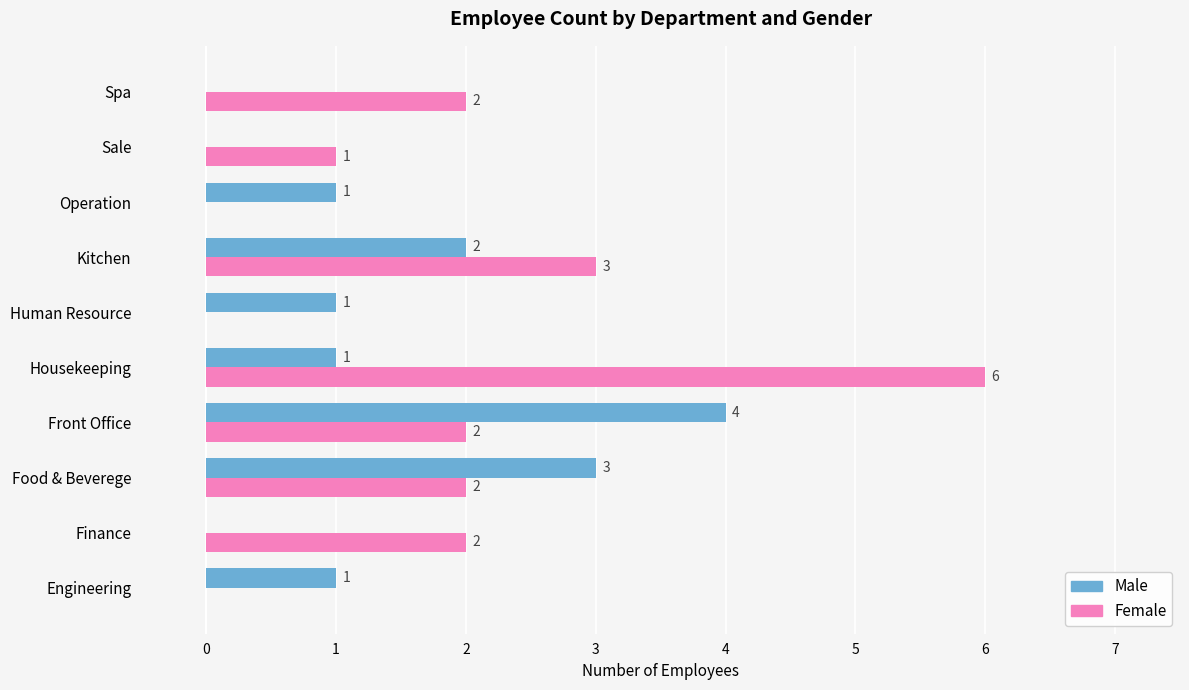

The value of Male at Sale is 0. True or false?

True